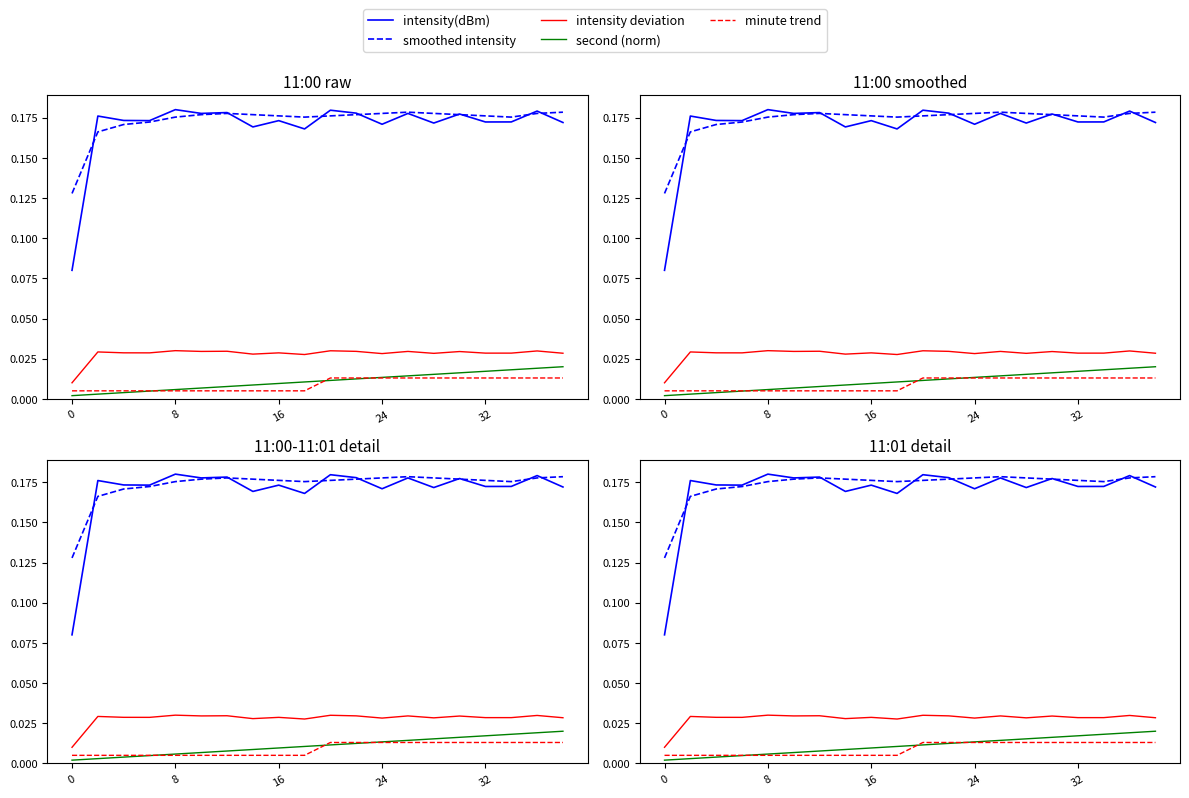

Reading left to right, transcribe all the data shown in this chart.

intensity(dBm): 0.1	0.2	0.2	0.2	0.2	0.2	0.2	0.2	0.2	0.2	0.2	0.2	0.2	0.2	0.2	0.2	0.2	0.2	0.2	0.2
smoothed intensity: 0.1	0.2	0.2	0.2	0.2	0.2	0.2	0.2	0.2	0.2	0.2	0.2	0.2	0.2	0.2	0.2	0.2	0.2	0.2	0.2
intensity deviation: 0.0	0.0	0.0	0.0	0.0	0.0	0.0	0.0	0.0	0.0	0.0	0.0	0.0	0.0	0.0	0.0	0.0	0.0	0.0	0.0
second (norm): 0.0	0.0	0.0	0.0	0.0	0.0	0.0	0.0	0.0	0.0	0.0	0.0	0.0	0.0	0.0	0.0	0.0	0.0	0.0	0.0
minute trend: 0.0	0.0	0.0	0.0	0.0	0.0	0.0	0.0	0.0	0.0	0.0	0.0	0.0	0.0	0.0	0.0	0.0	0.0	0.0	0.0